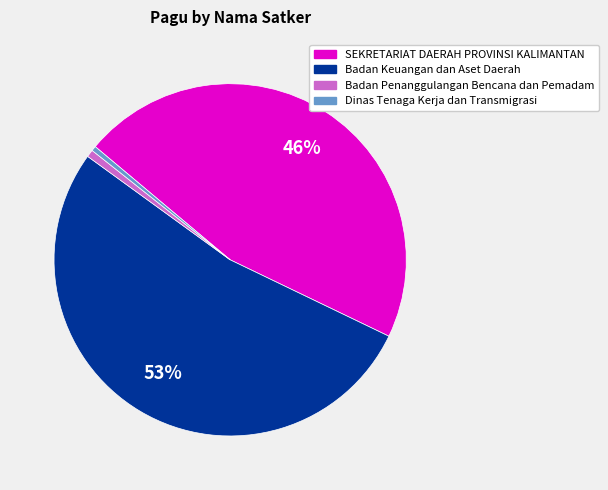

Is there any slice that represents more than half of the pie?

Yes